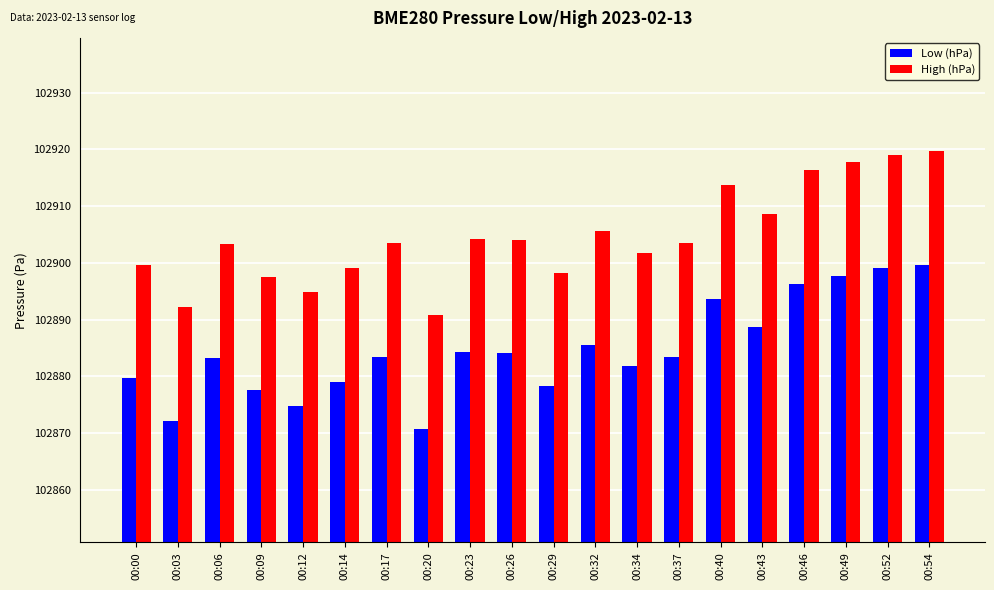

Count the number of categories in the chart.

20